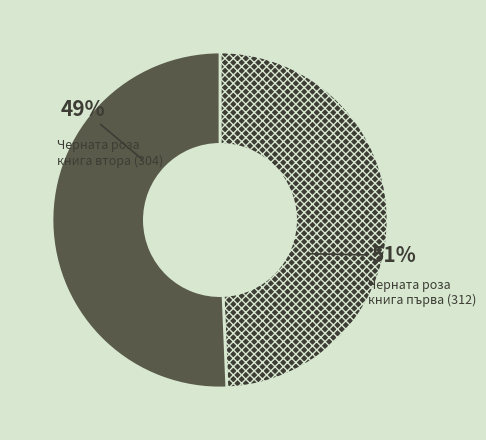

To the nearest percent, what is the difference between the largest and smallest slice percentages?

1%